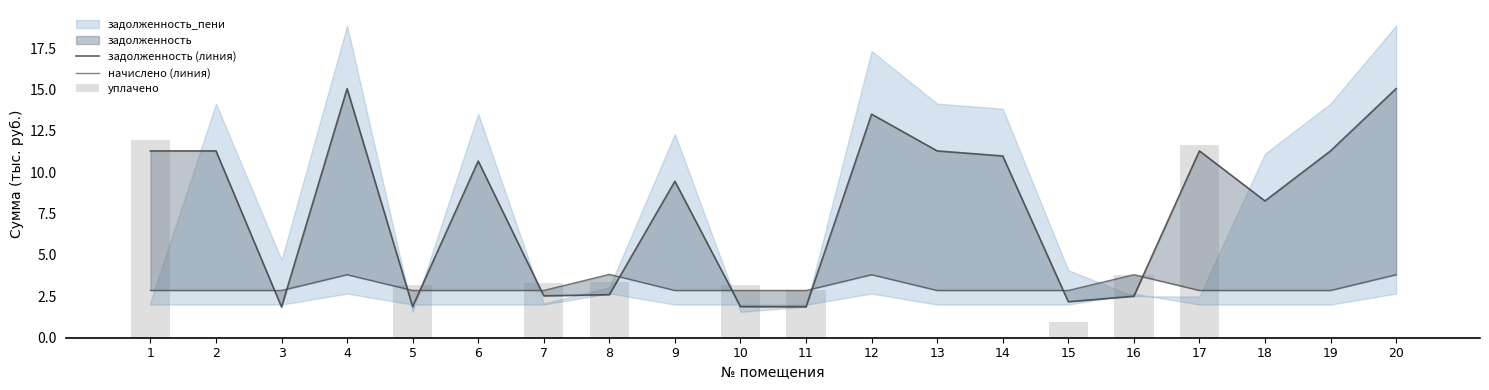

How many начислено (линия) values are between 2 and 3?

15